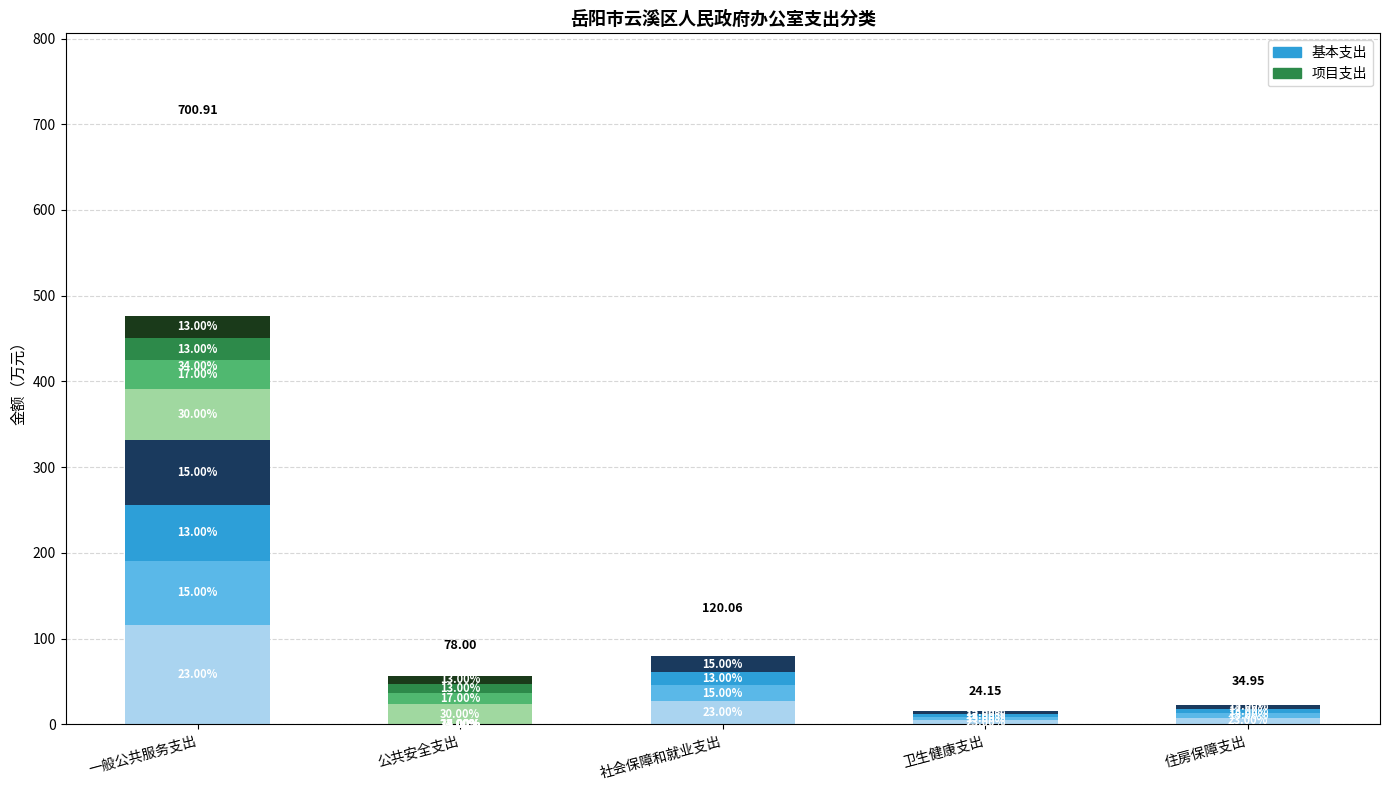

Reading left to right, transcribe all the data shown in this chart.

基本支出_0: 115.7	0.0	27.6	5.6	8.0
项目支出_0: 59.4	23.4	0.0	0.0	0.0